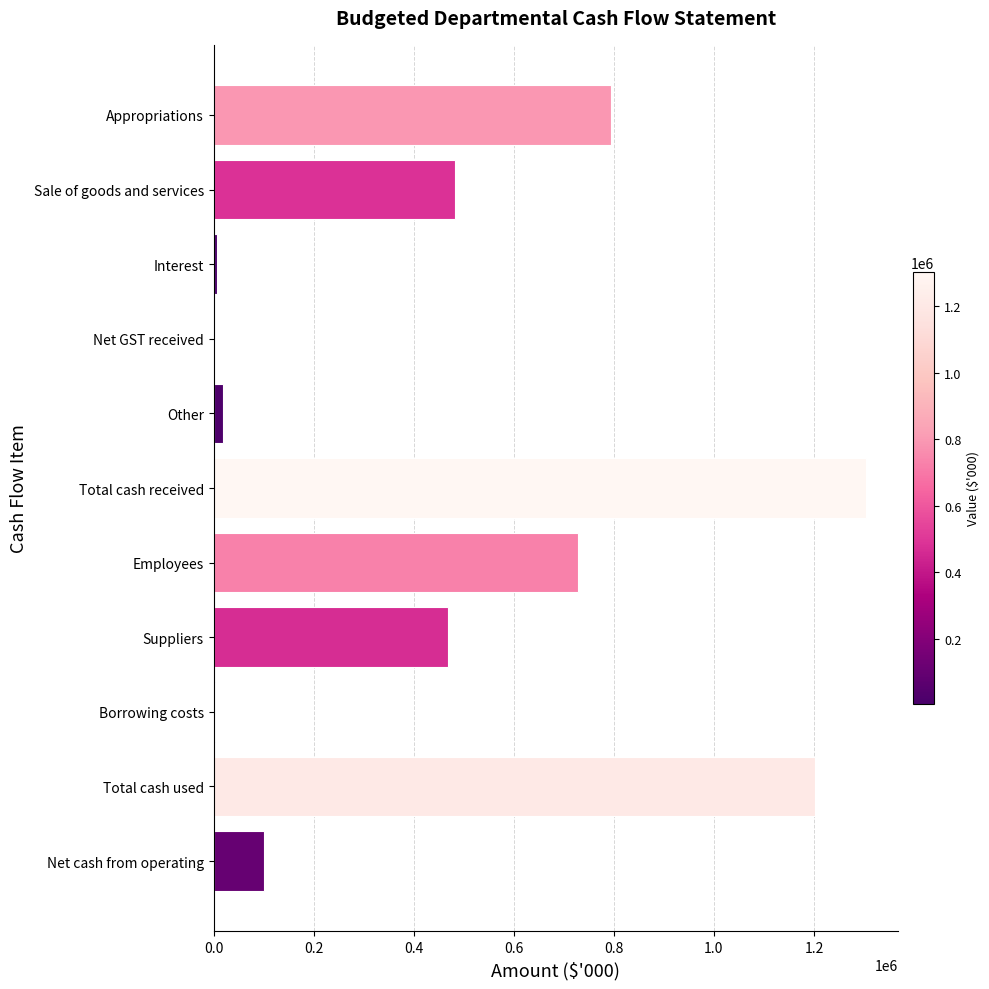

What is the maximum value shown in the chart?

1303371